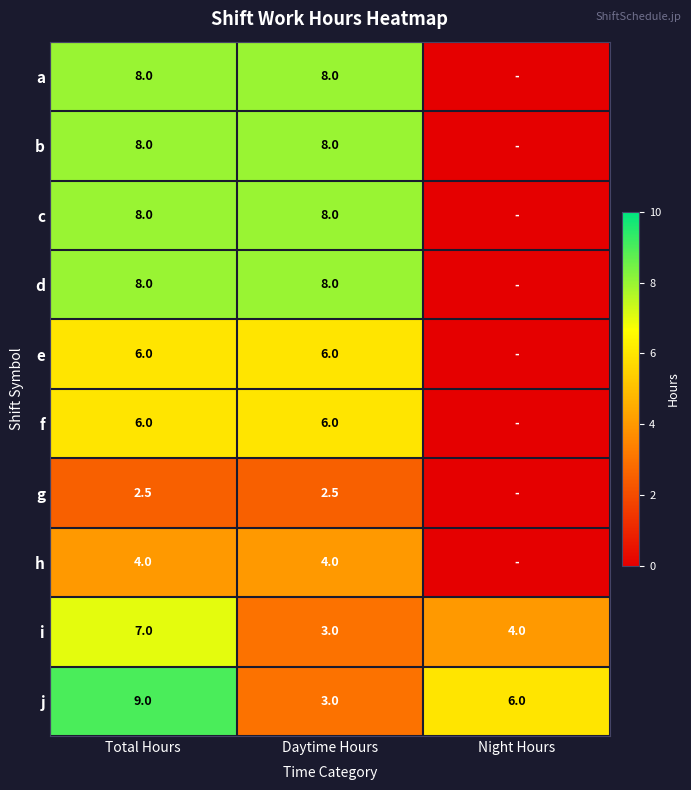

Which category has the highest value across all series?

Total Hours